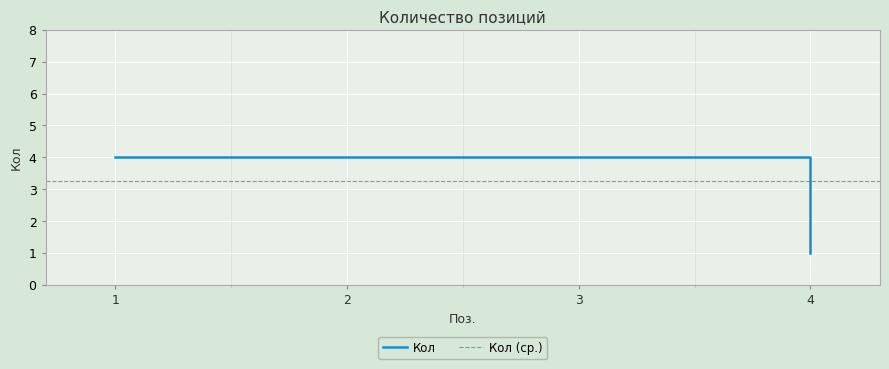

Count the values in the range 4 to 5.

3